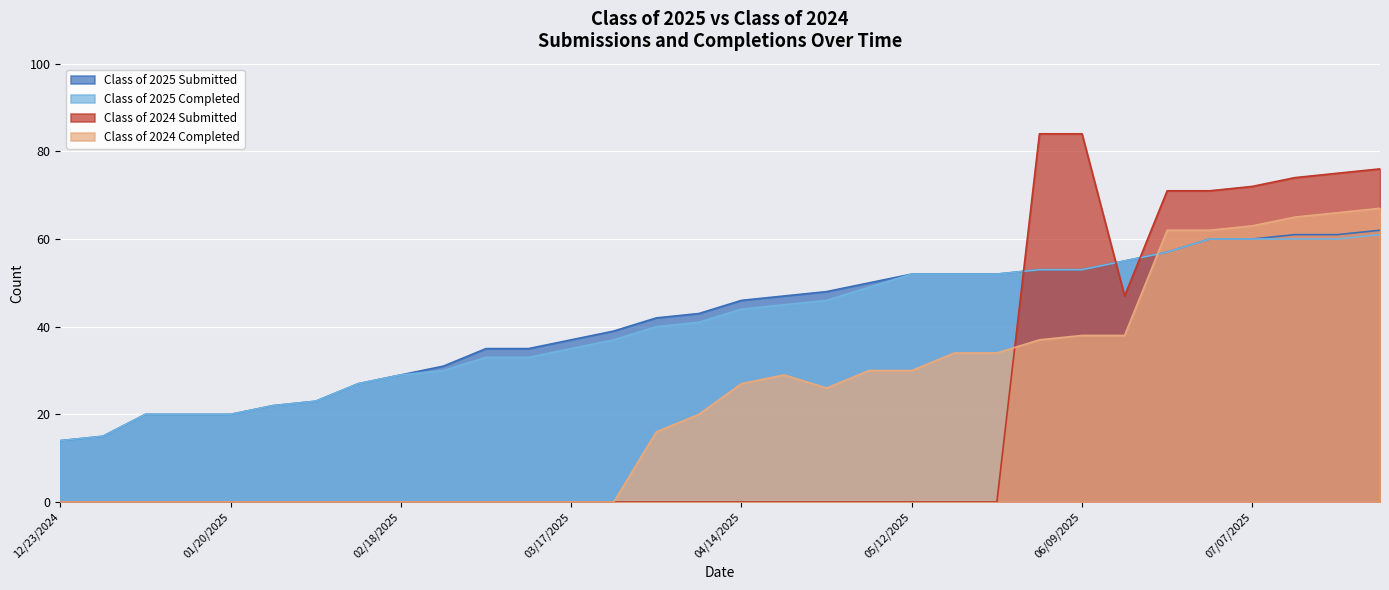

What is the label of the 7th point from the right?

06/16/2025